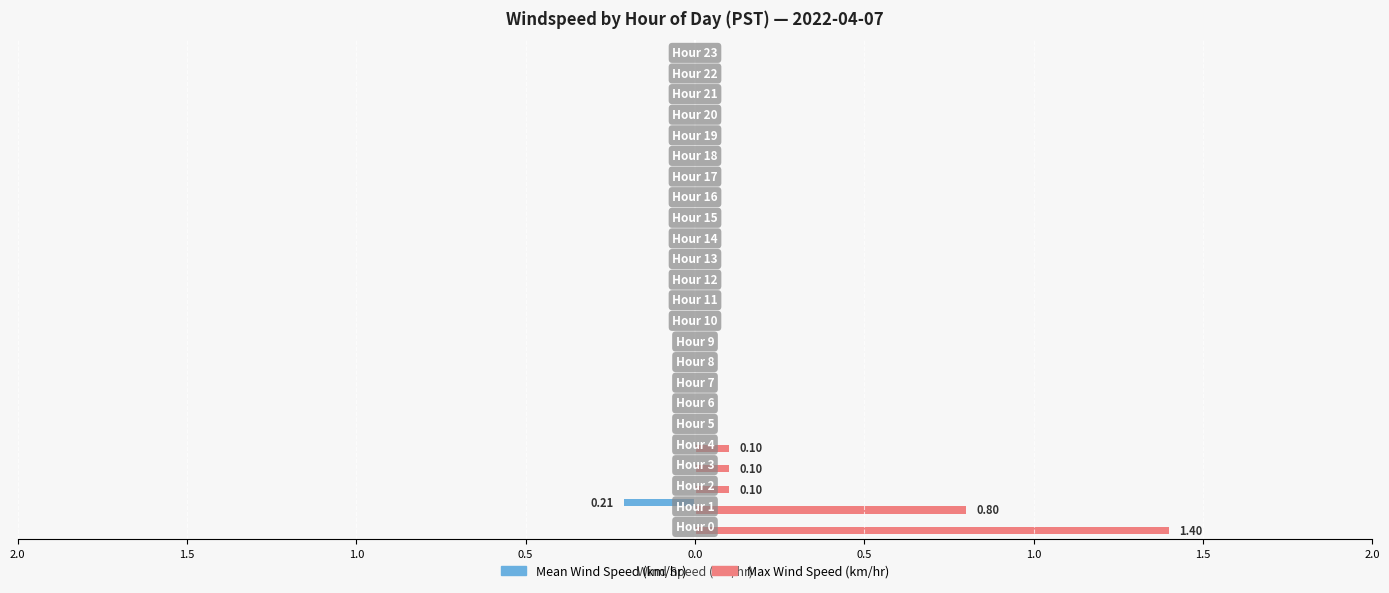

What are all the series names shown in the legend?

Mean Wind Speed (km/hr), Max Wind Speed (km/hr)